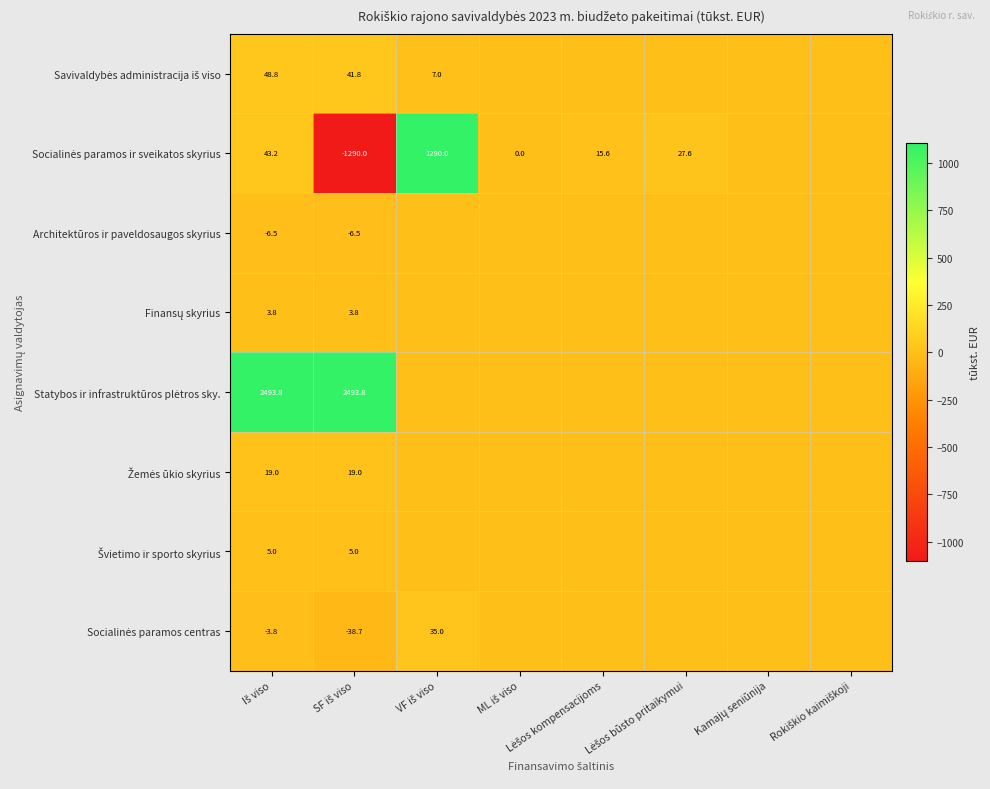

Where is Savivaldybės administracija iš viso nearest to the value 24?

VF iš viso